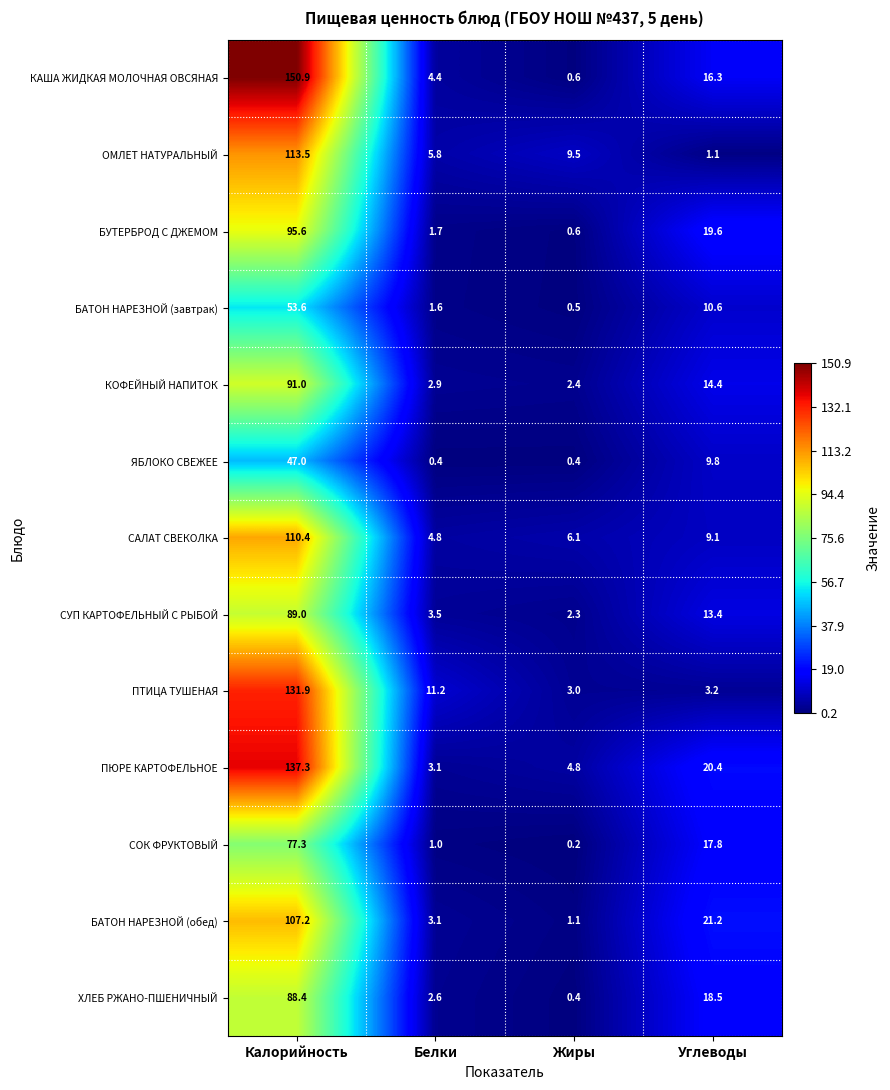

How many series are shown in this chart?

13